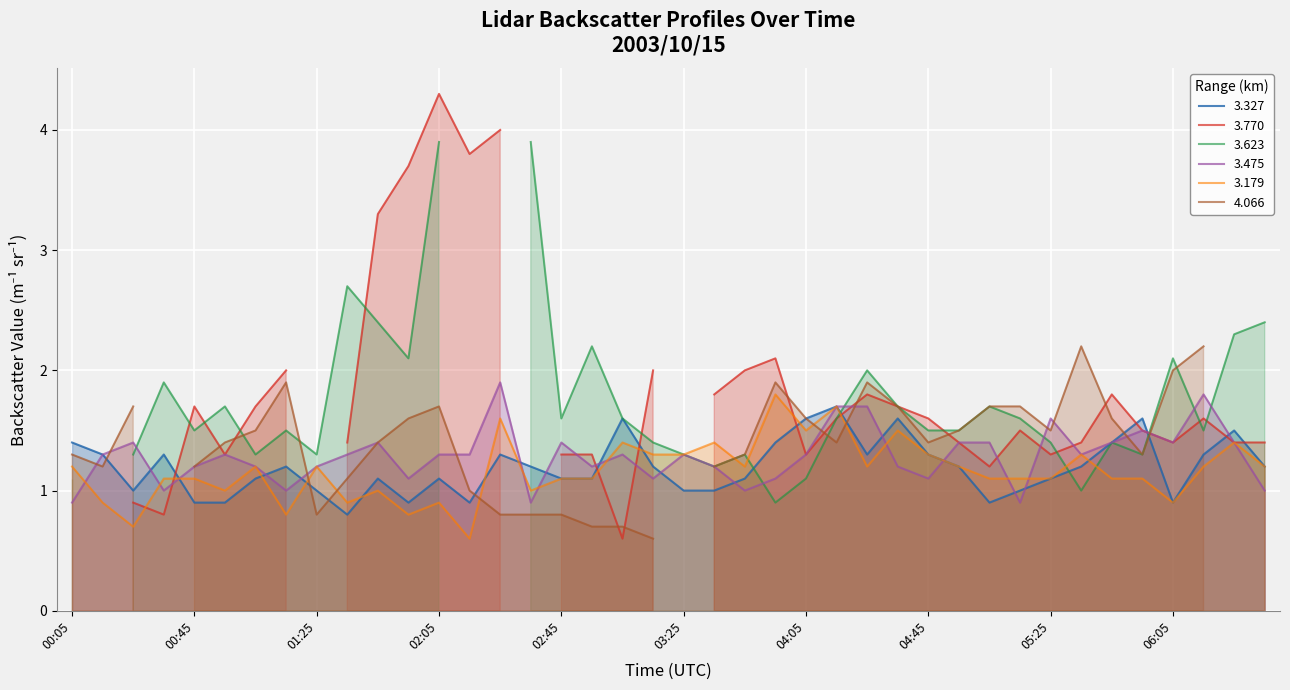

In 3.475, how many points are lower than both neighbors (excluding endpoints)?

11